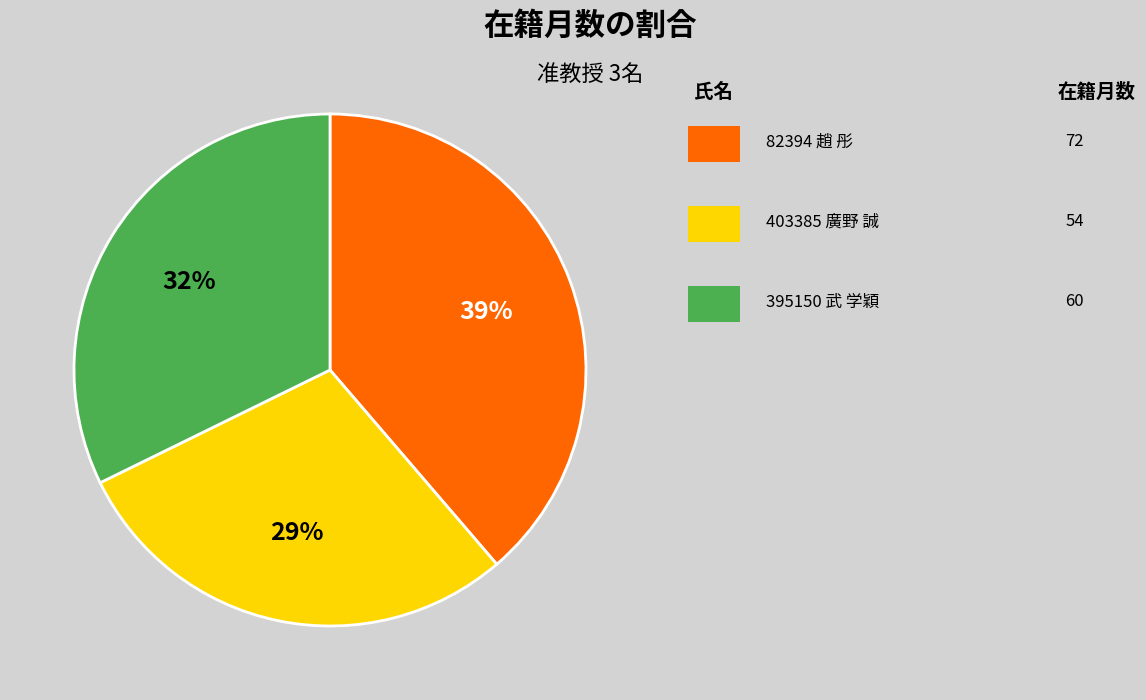

Is there any slice that represents more than half of the pie?

No